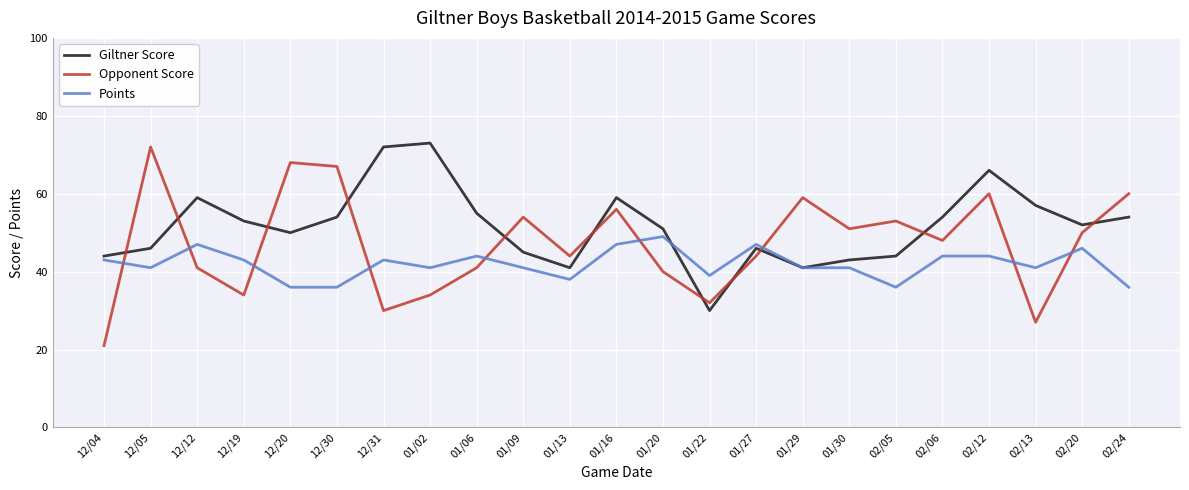

What are all the series names shown in the legend?

Giltner Score, Opponent Score, Points